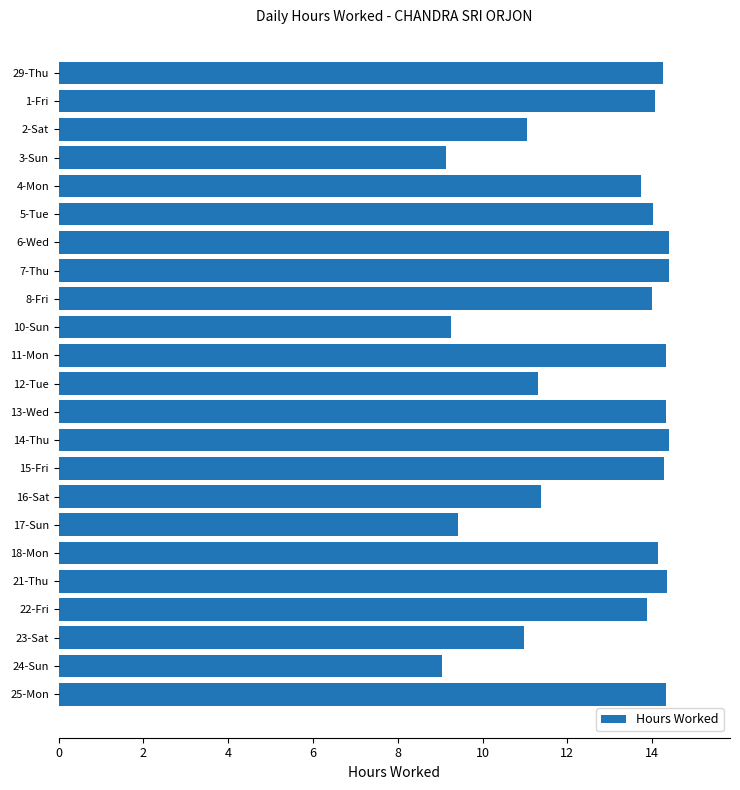

How many data points does each series have?

23